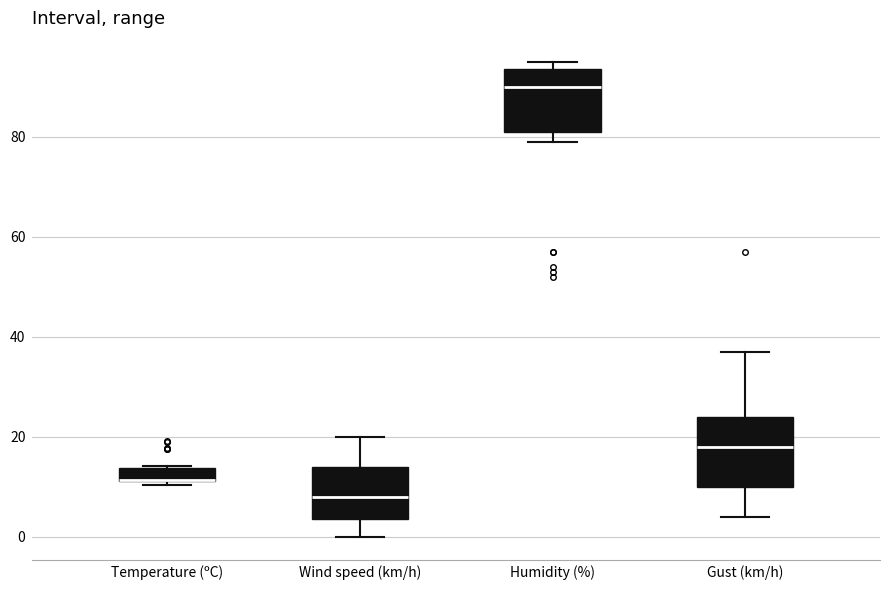

Where is the lower edge of the box for Gust (km/h) on the y-axis? The values are not printed on the chart, so give them approximately, as read against the axis.

10